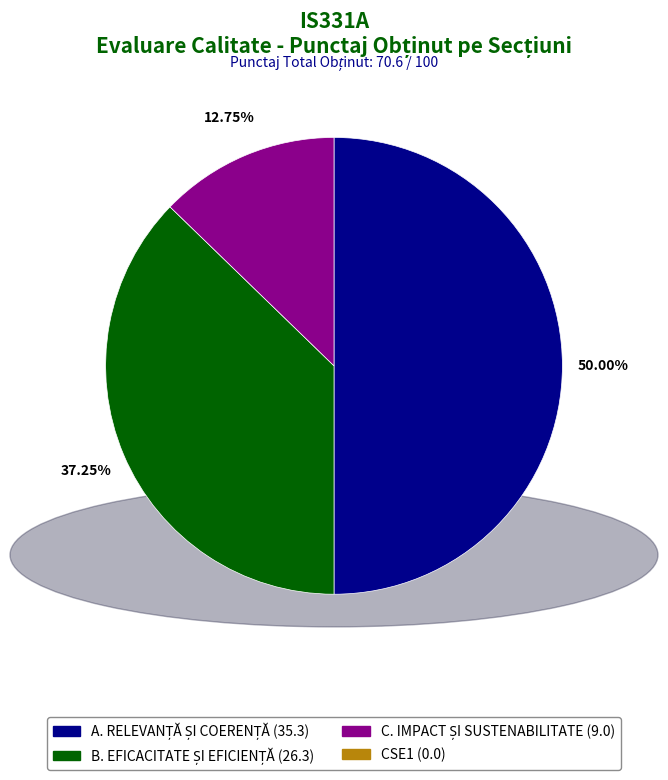

Count the number of slices in the pie.

3